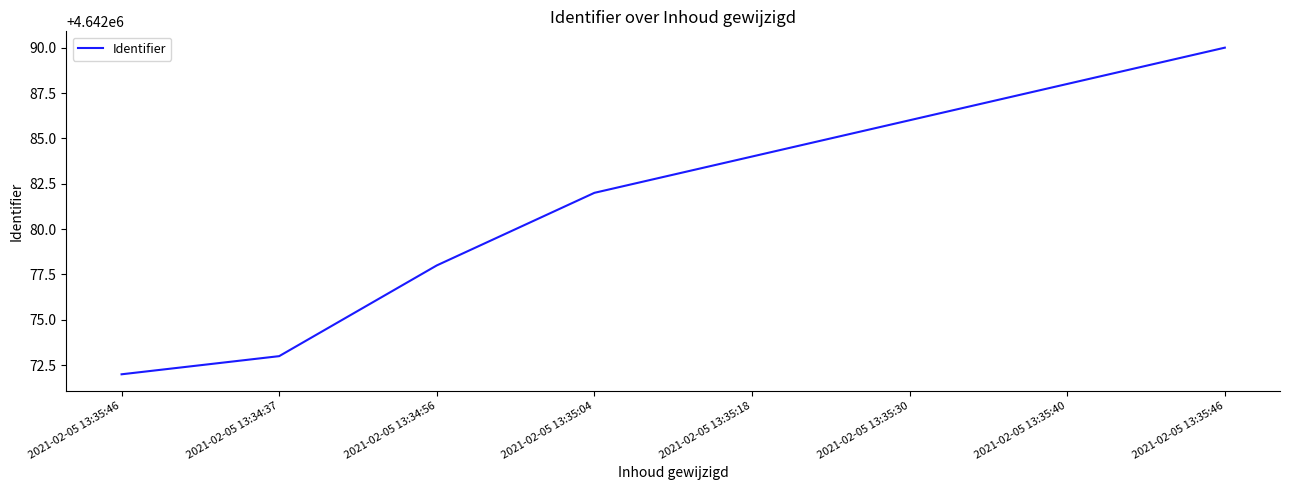

Is it true that the value at 2021-02-05 13:35:46 is 4642090?

True